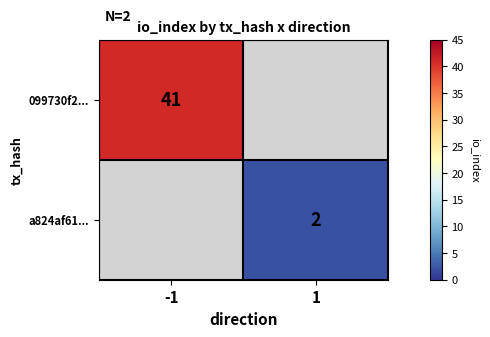

Is it true that 099730f2... equals 66 at -1?

False